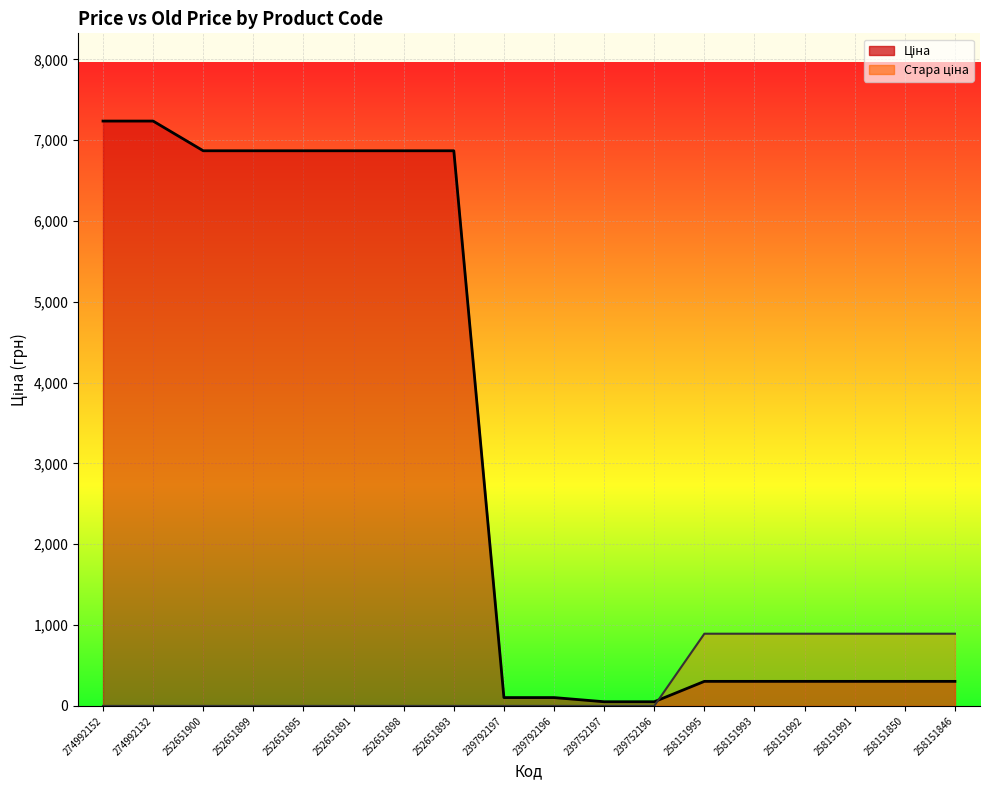

At how many categories does at least one series exceed 3577?

8